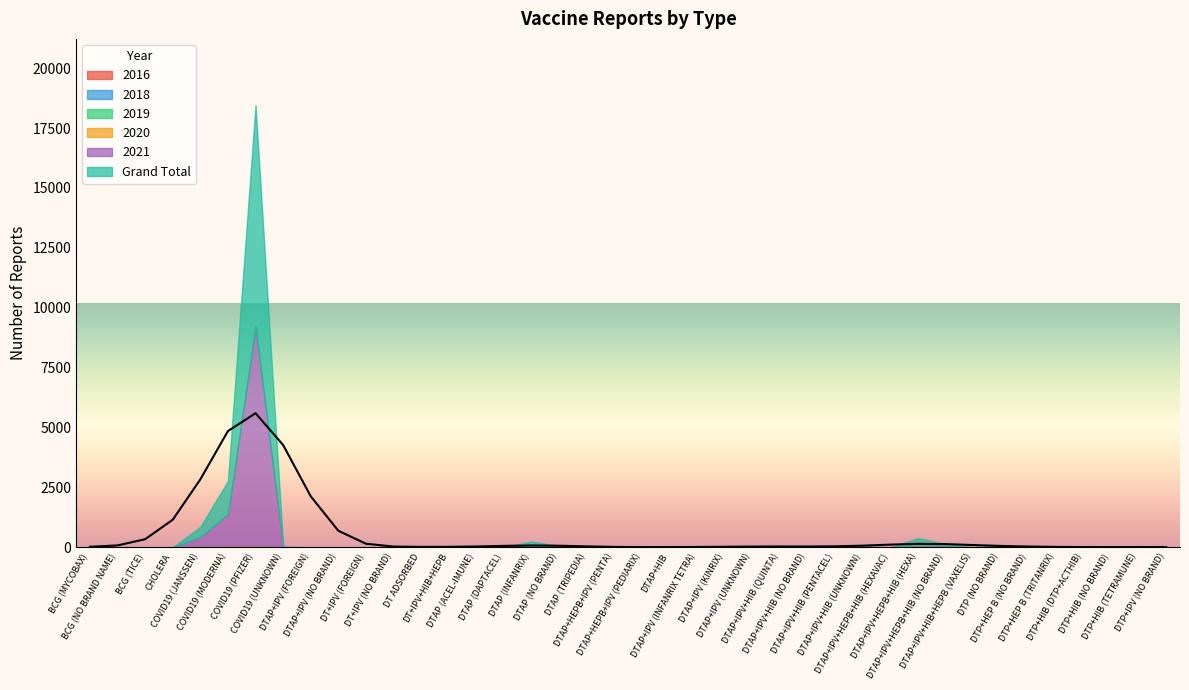

Which series has the largest range (max minus min)?

Grand Total